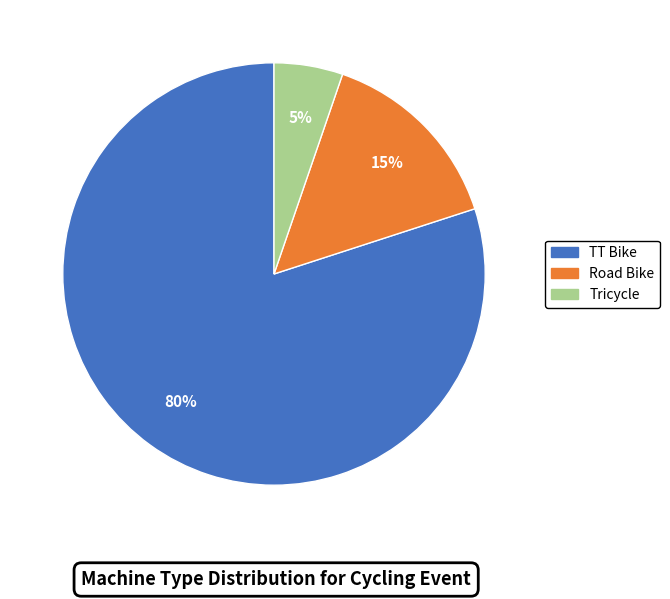

How many segments does this pie chart have?

3